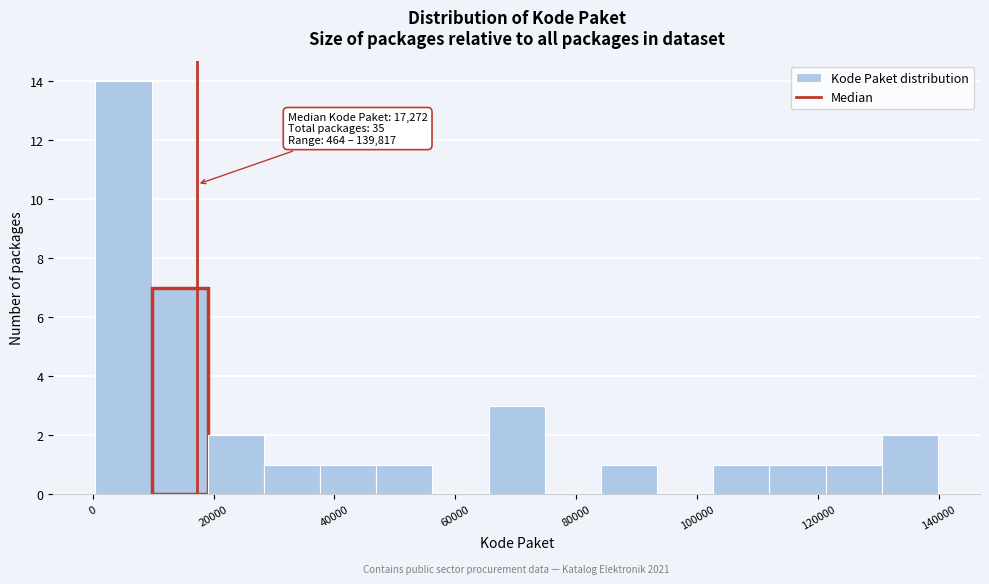

Which range on the x-axis has the tallest bar?

0 to 10000